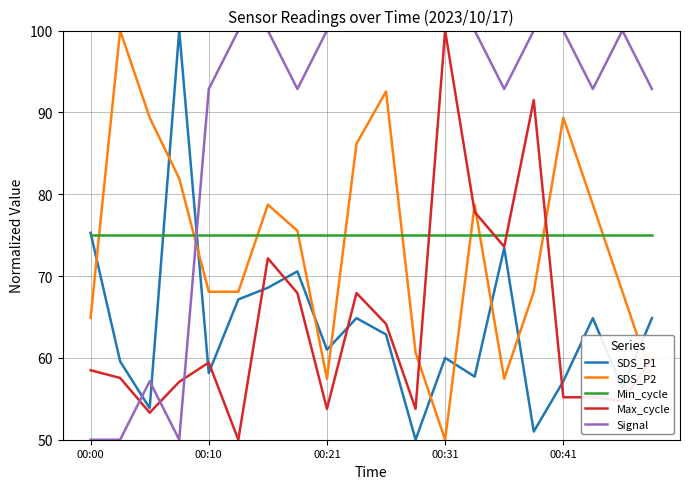

What is the maximum value for Min_cycle?

75.0